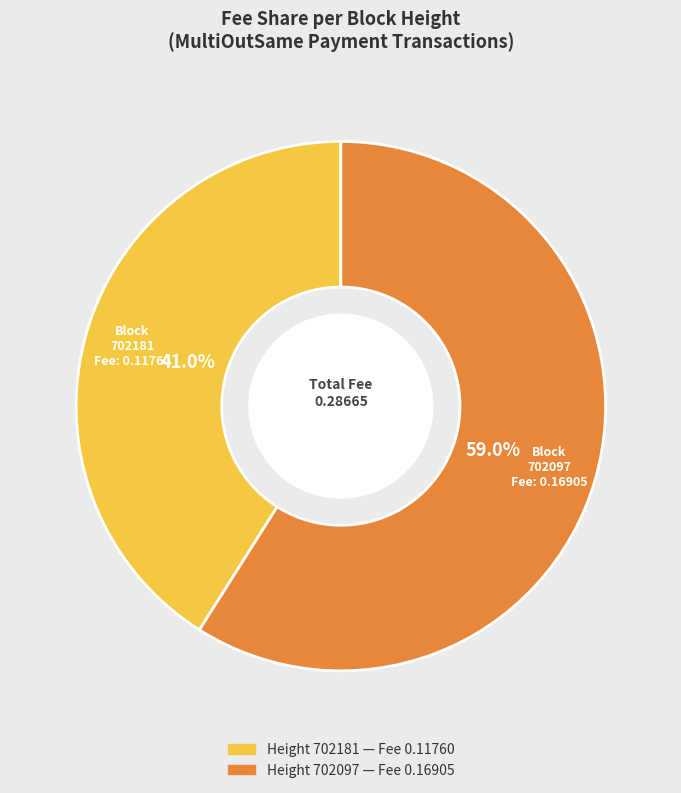

Is there any slice that represents more than half of the pie?

Yes